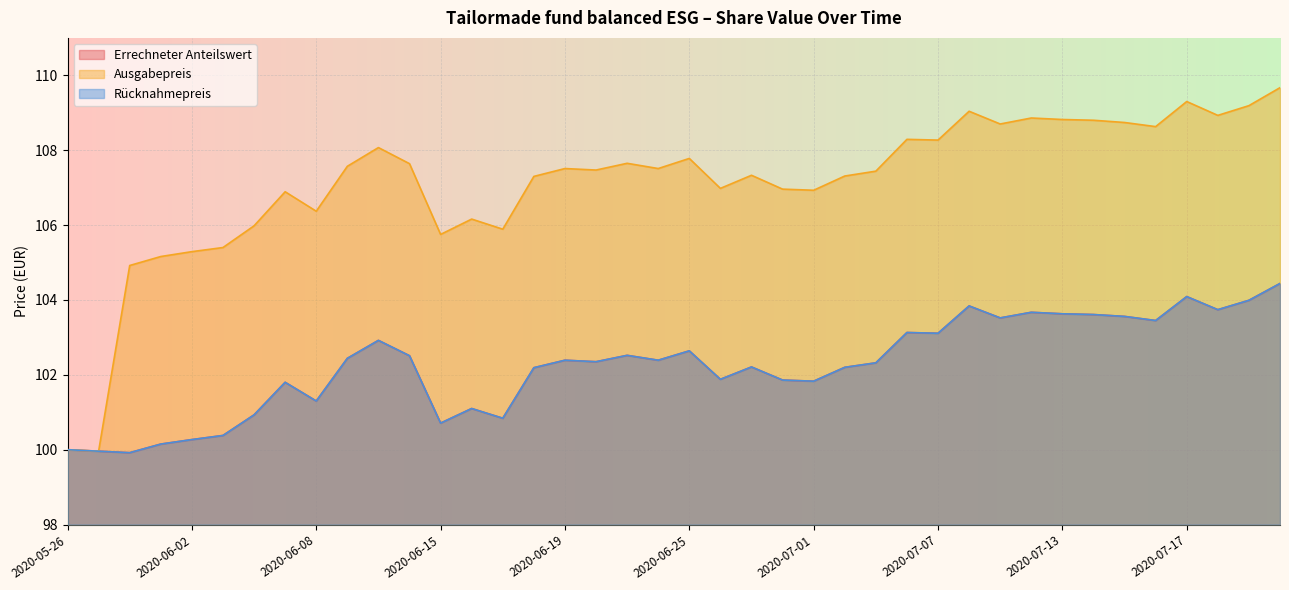

Which label corresponds to the smallest value in the chart?

2020-05-28